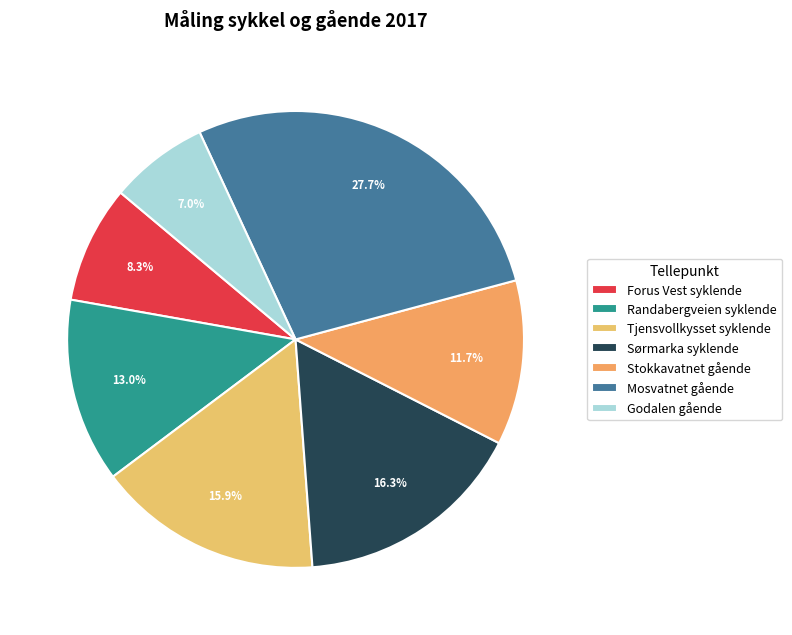

What is the smallest slice in the pie chart?

Godalen gående